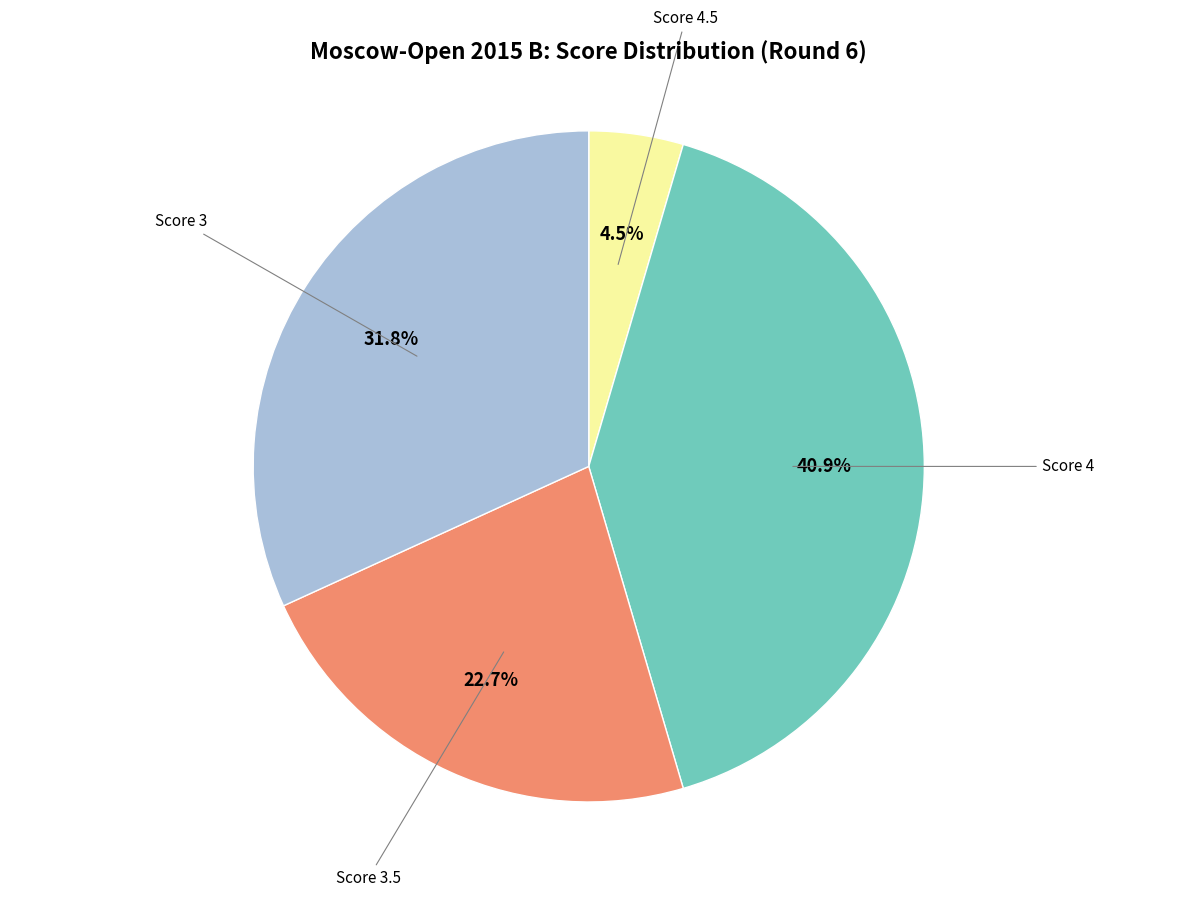

Does any single category account for the majority?

No